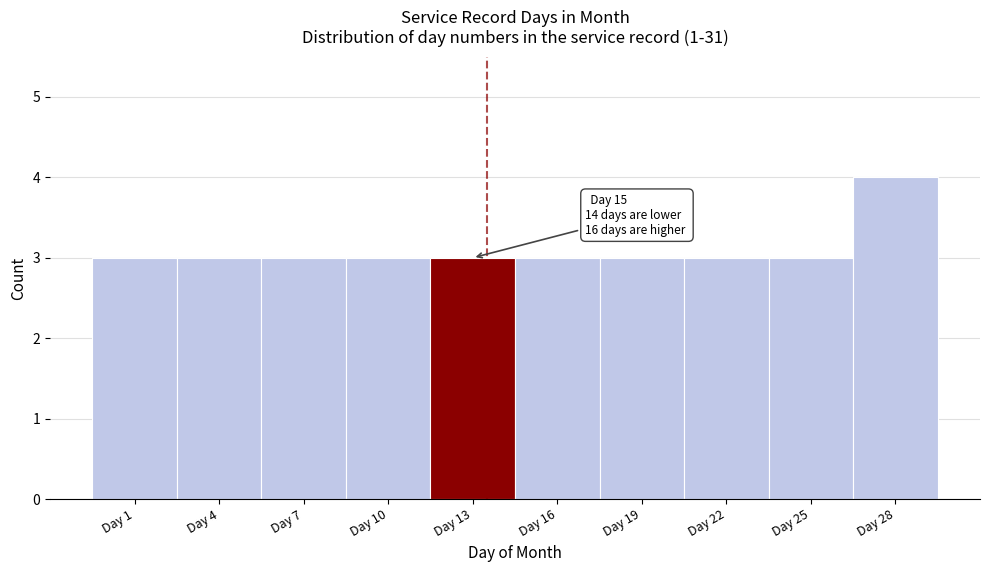

Reading left to right, transcribe all the data shown in this chart.

3	3	3	3	3	3	3	3	3	4